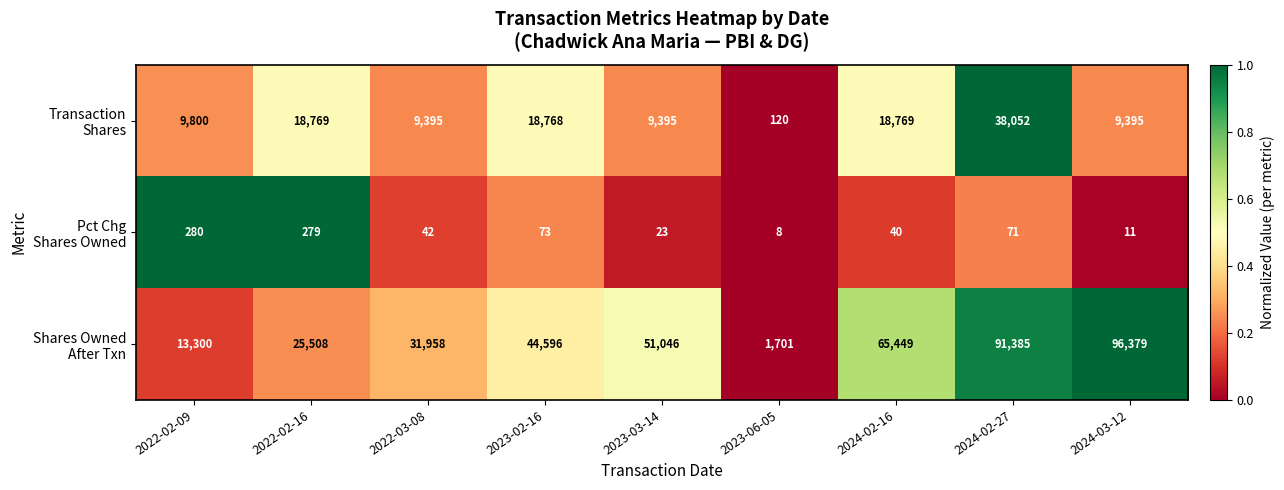

At how many categories does at least one series exceed 20653?

7